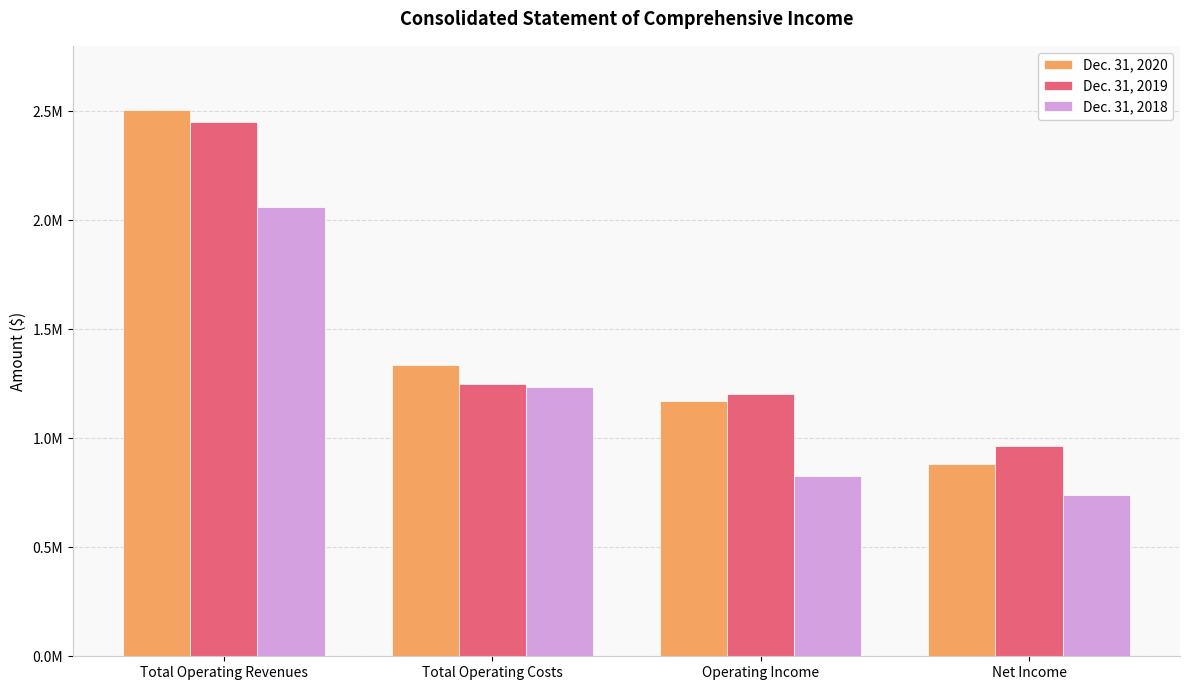

What is the minimum value shown in the chart?

741079